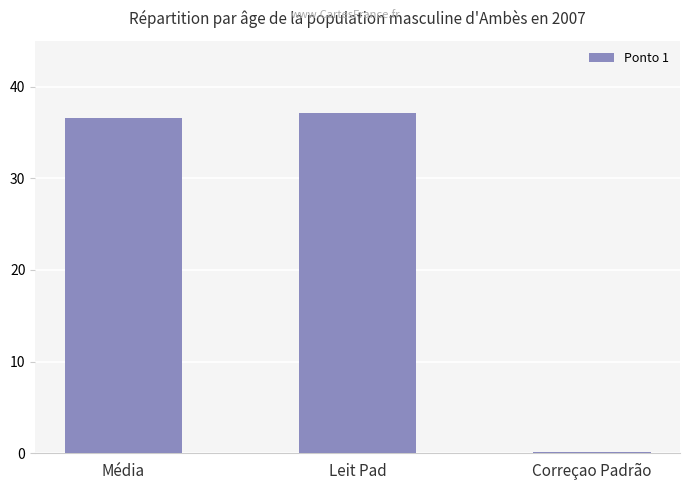

The chart shows a value of 36.6 at Média. True or false?

True